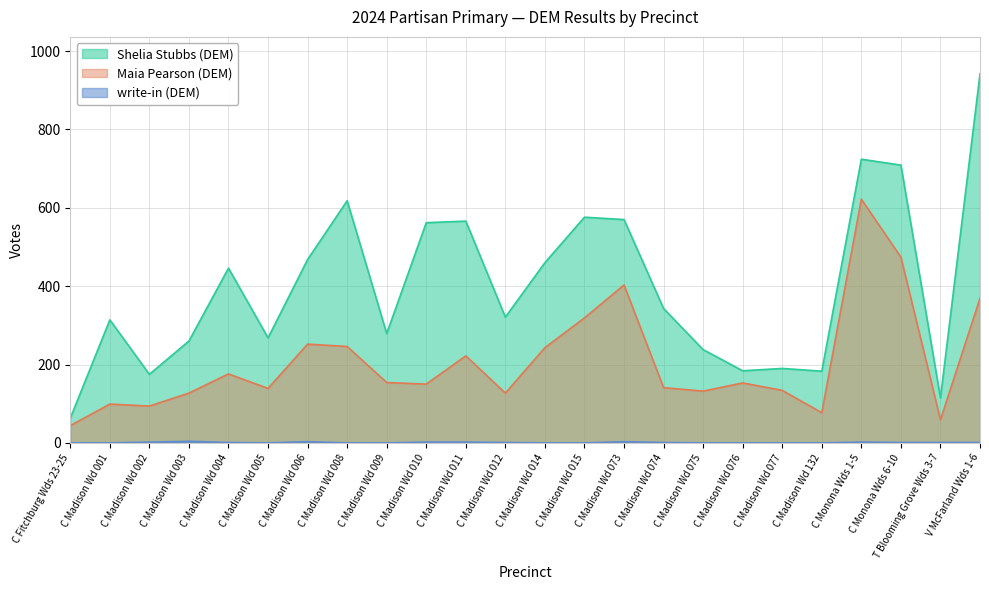

Rank the series by their average value, from lowest to highest.

write-in (DEM), Maia Pearson (DEM), Shelia Stubbs (DEM)